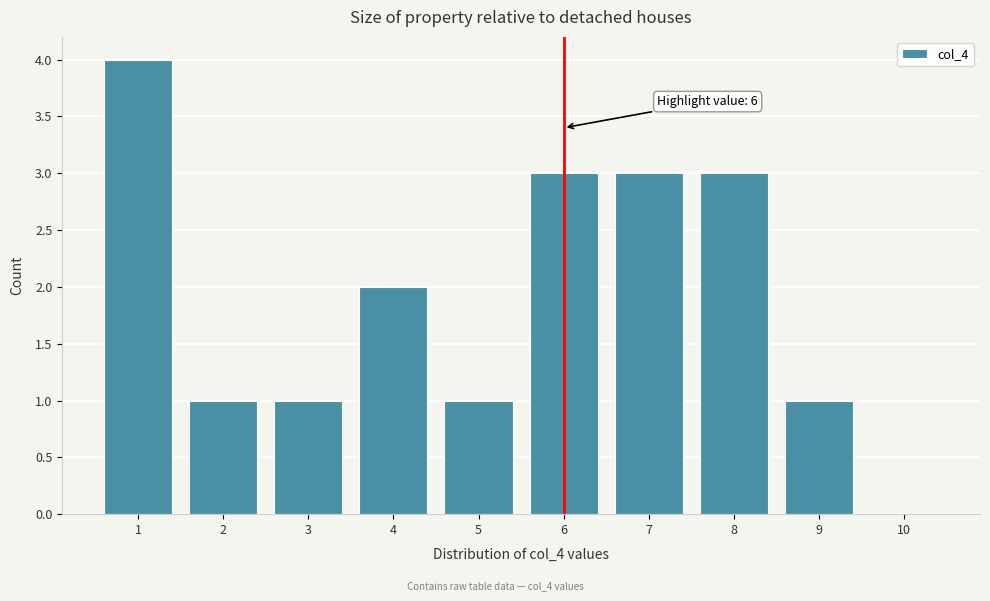

Reading left to right, list all the values displayed in this chart.

1=4	2=1	3=1	4=2	5=1	6=3	7=3	8=3	9=1	10=0